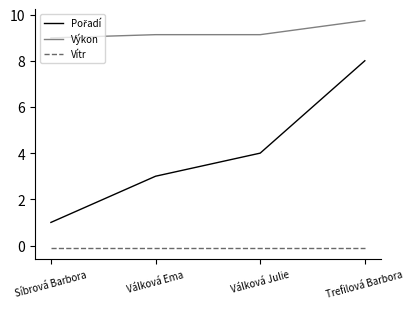

True or false: Vítr and Výkon intersect in this chart.

False